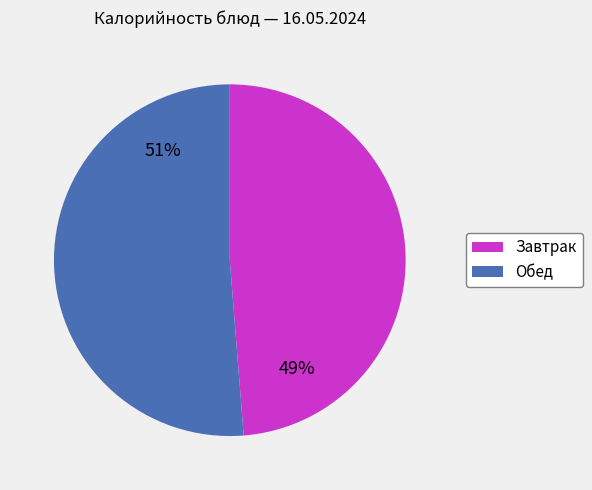

To the nearest percent, what is the average slice percentage?

50%